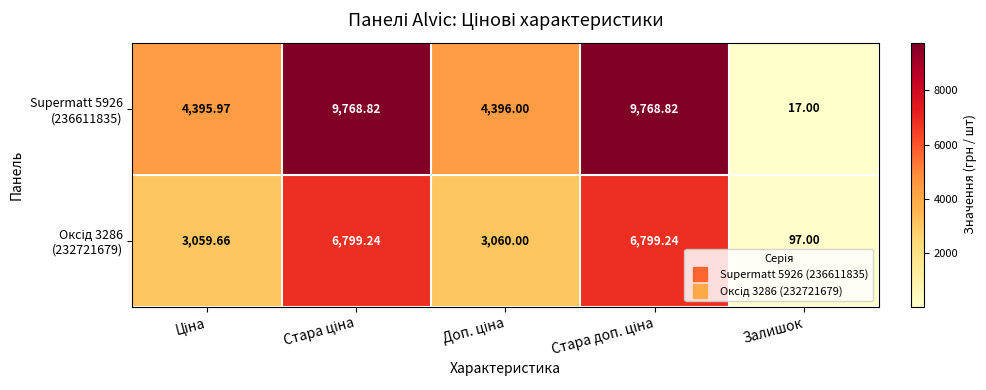

Which label corresponds to the smallest value in the chart?

Залишок